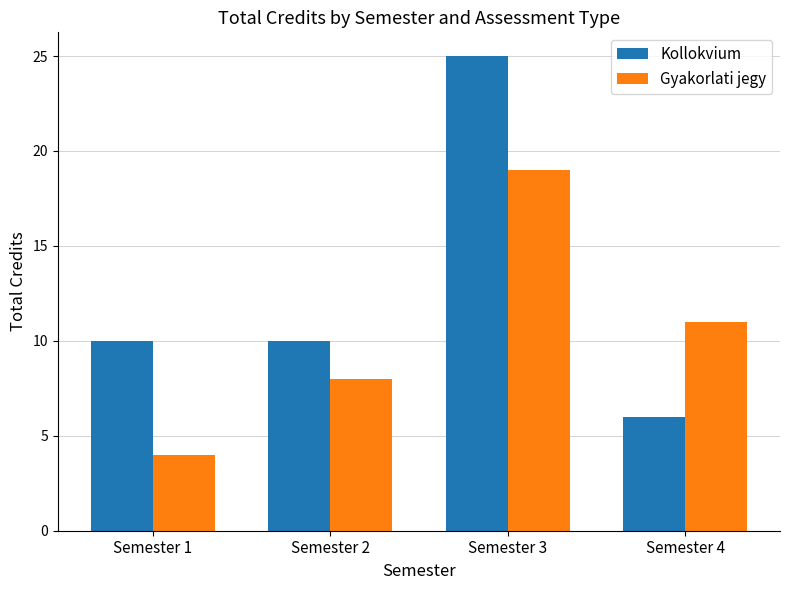

Which series has the widest spread of values?

Kollokvium